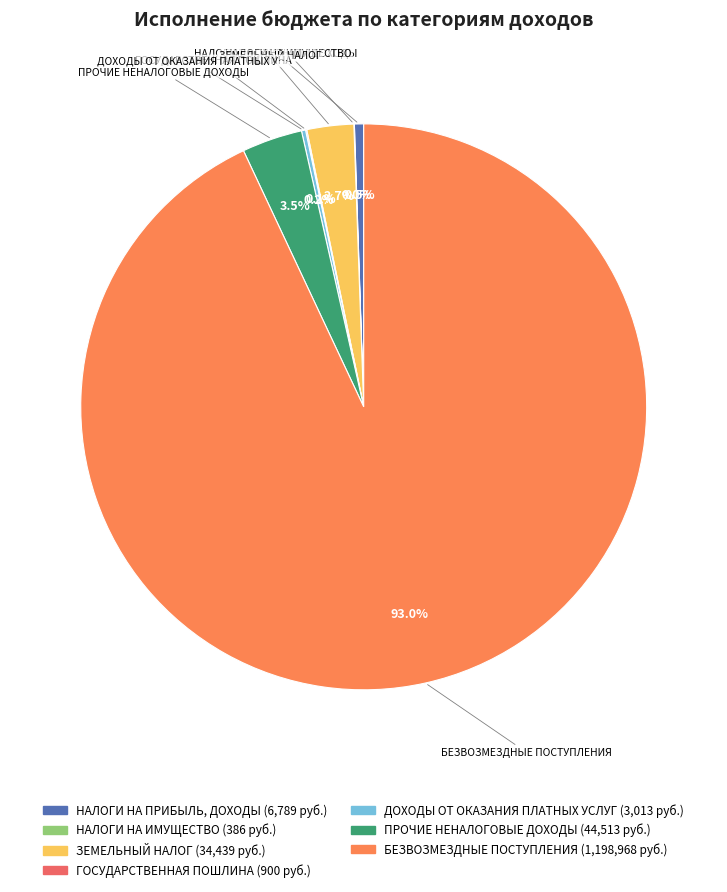

Which category has the smallest portion of the pie?

НАЛОГИ НА ИМУЩЕСТВО